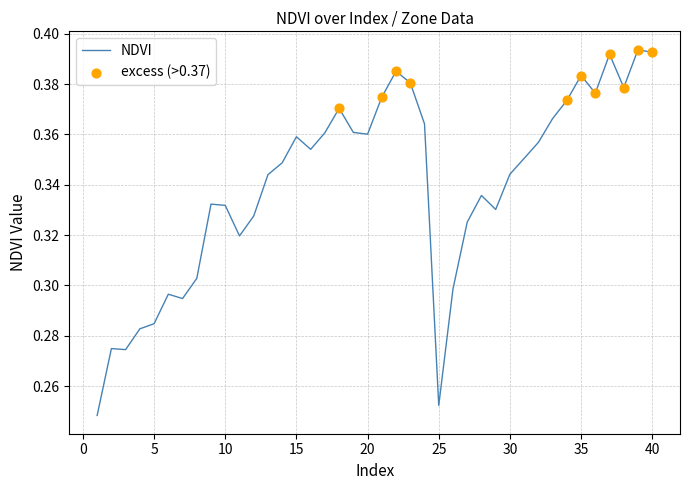

Is this an area chart (filled region under the line)?

No